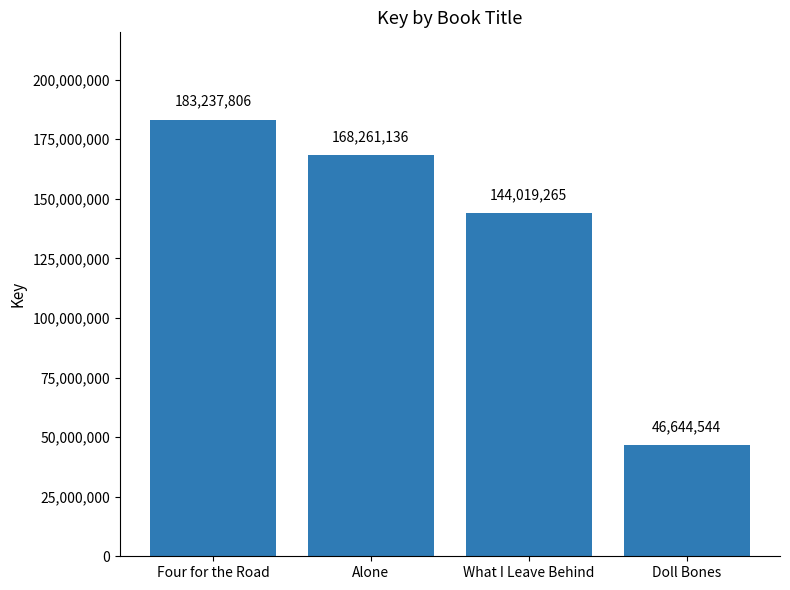

What is the change in value from Alone to Doll Bones?

-121616592